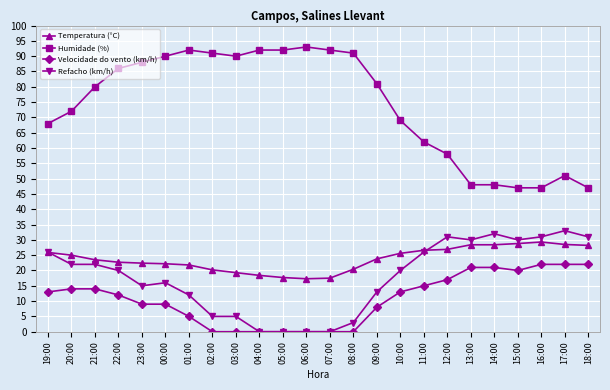

What is the highest value of the Refacho (km/h) series?

33.0